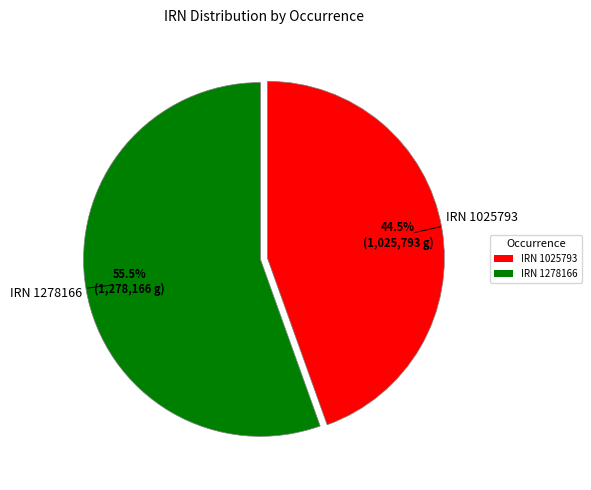

Is there any slice that represents more than half of the pie?

Yes